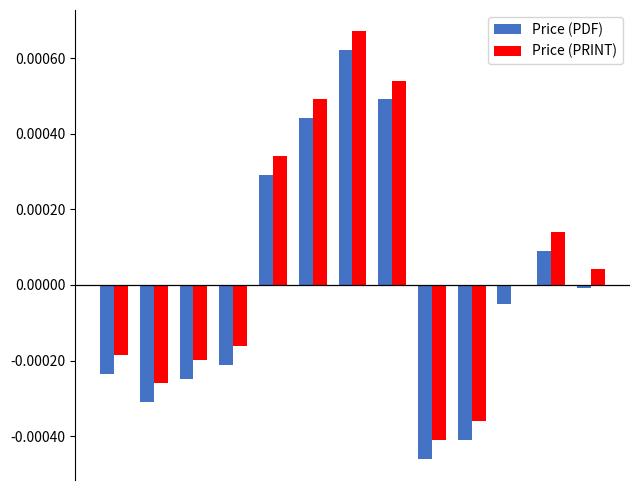

How many groups of bars are there?

13